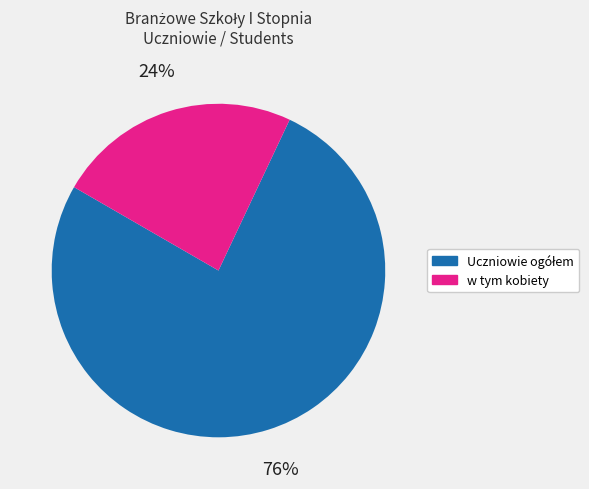

How many slices are in this pie chart?

2